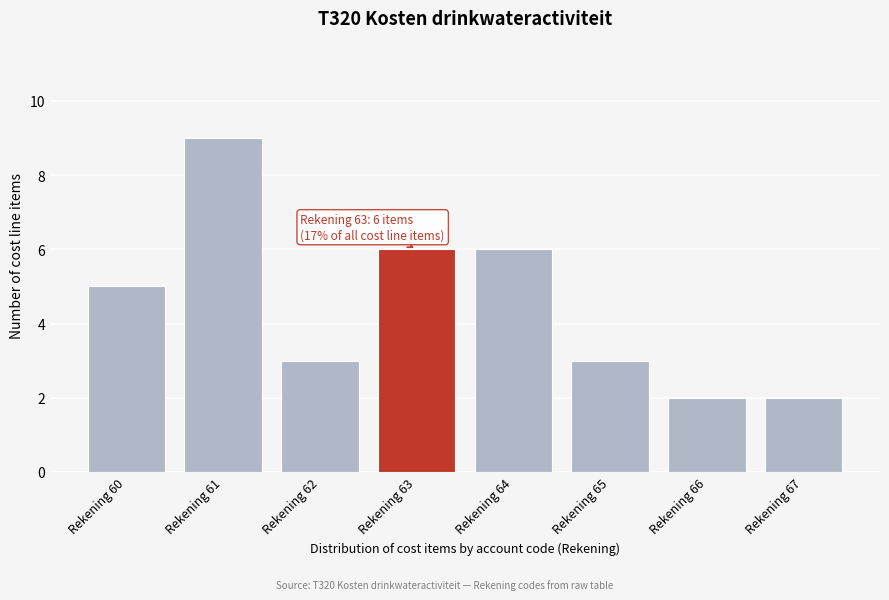

Which range on the x-axis has the tallest bar?

60.5 to 61.5